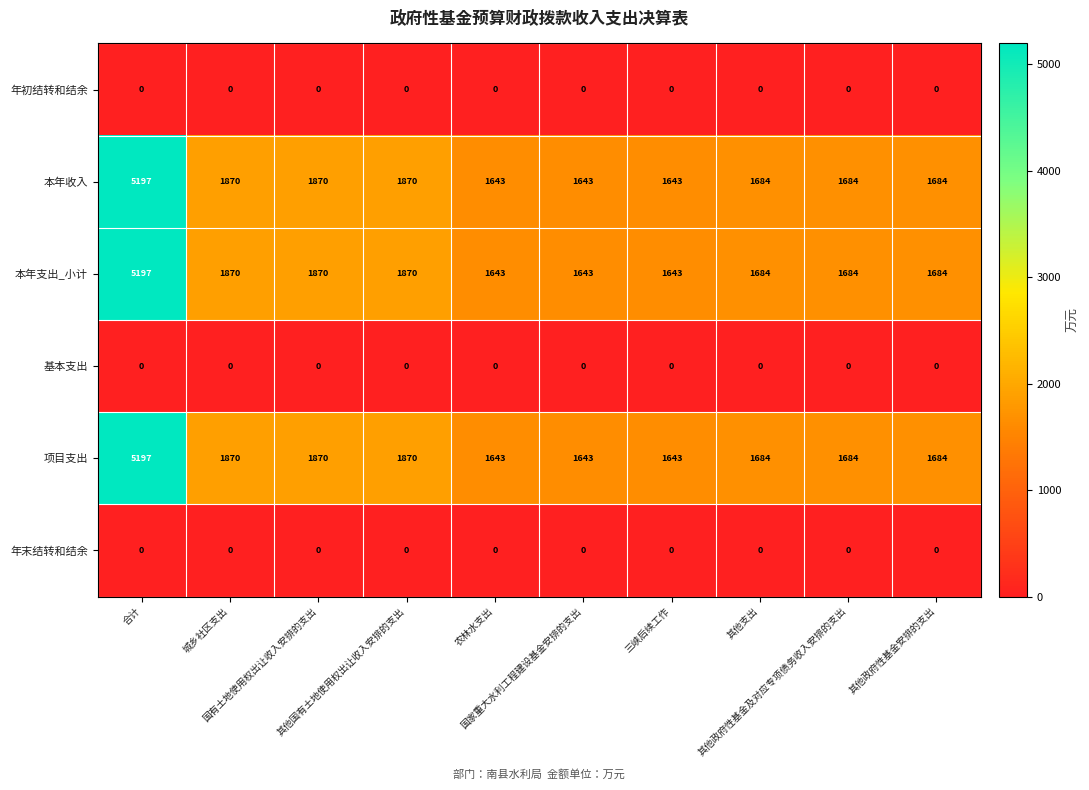

At how many categories does at least one series exceed 348?

10